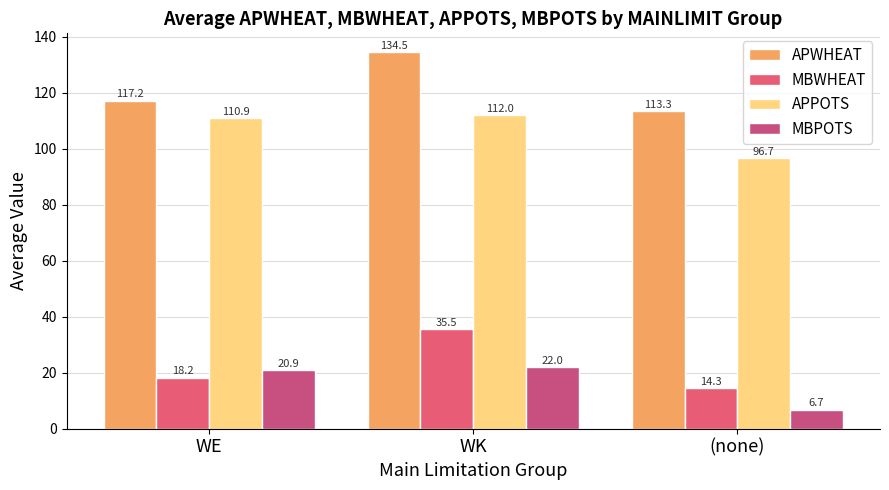

What is the label of the 2nd bar from the left?

WK